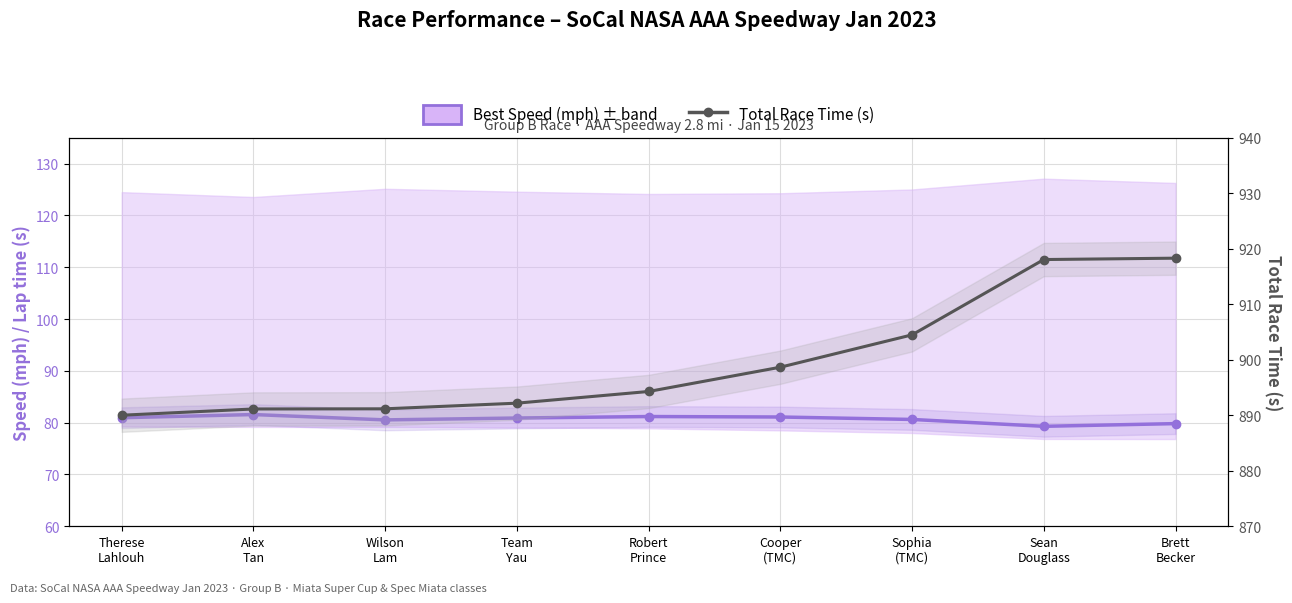

What is the value of the Best Speed (mph) point at the 4th from the left?

80.9